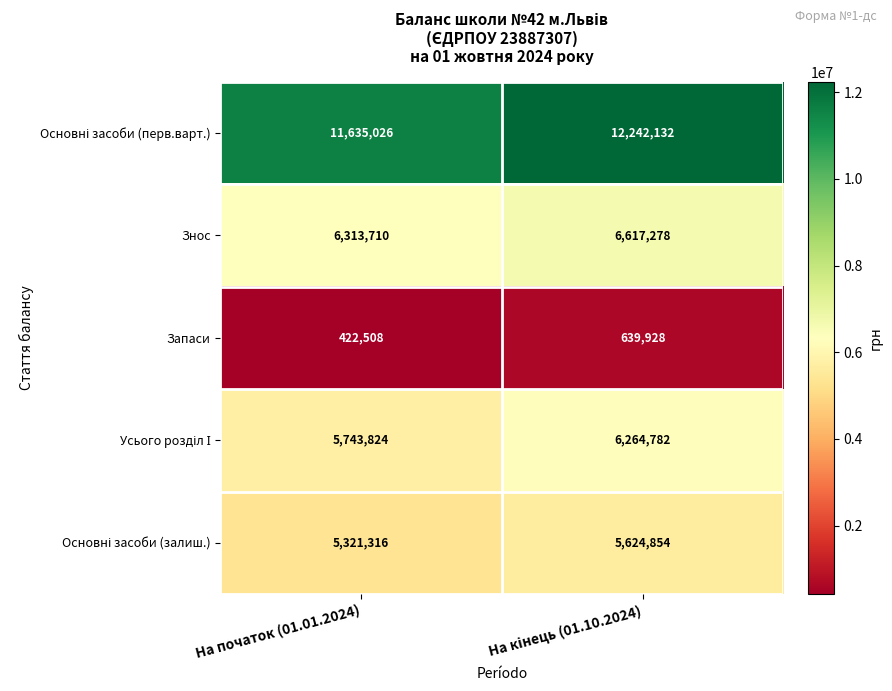

What is the average value of the Запаси series?

531218